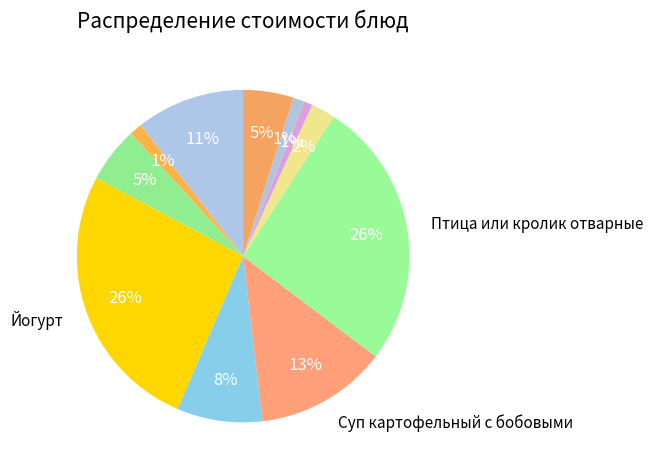

How many slices are in this pie chart?

11